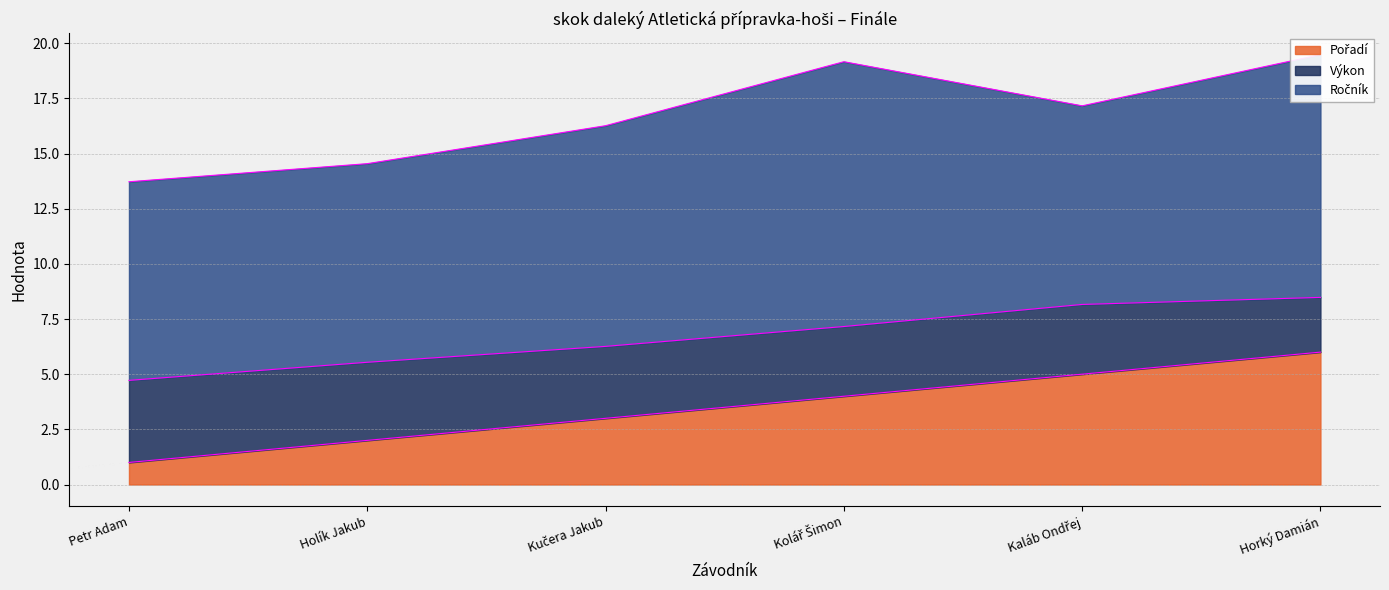

Rank the categories by Výkon value from lowest to highest.

Horký Damián, Kolář Šimon, Kaláb Ondřej, Kučera Jakub, Holík Jakub, Petr Adam